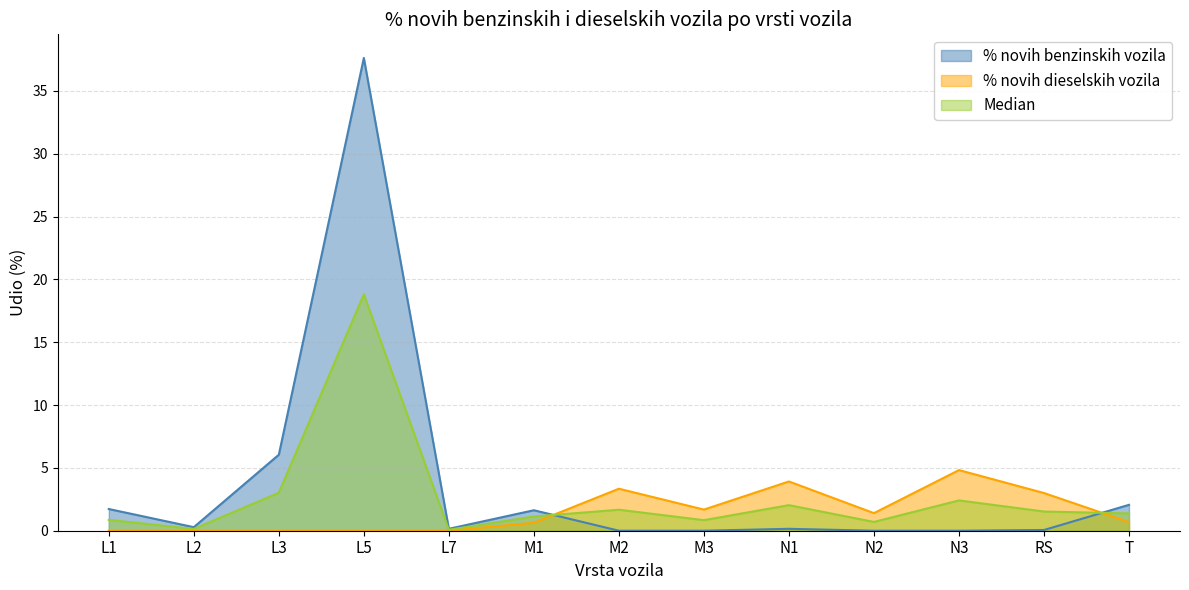

What is the total value across all series at N3?

7.2